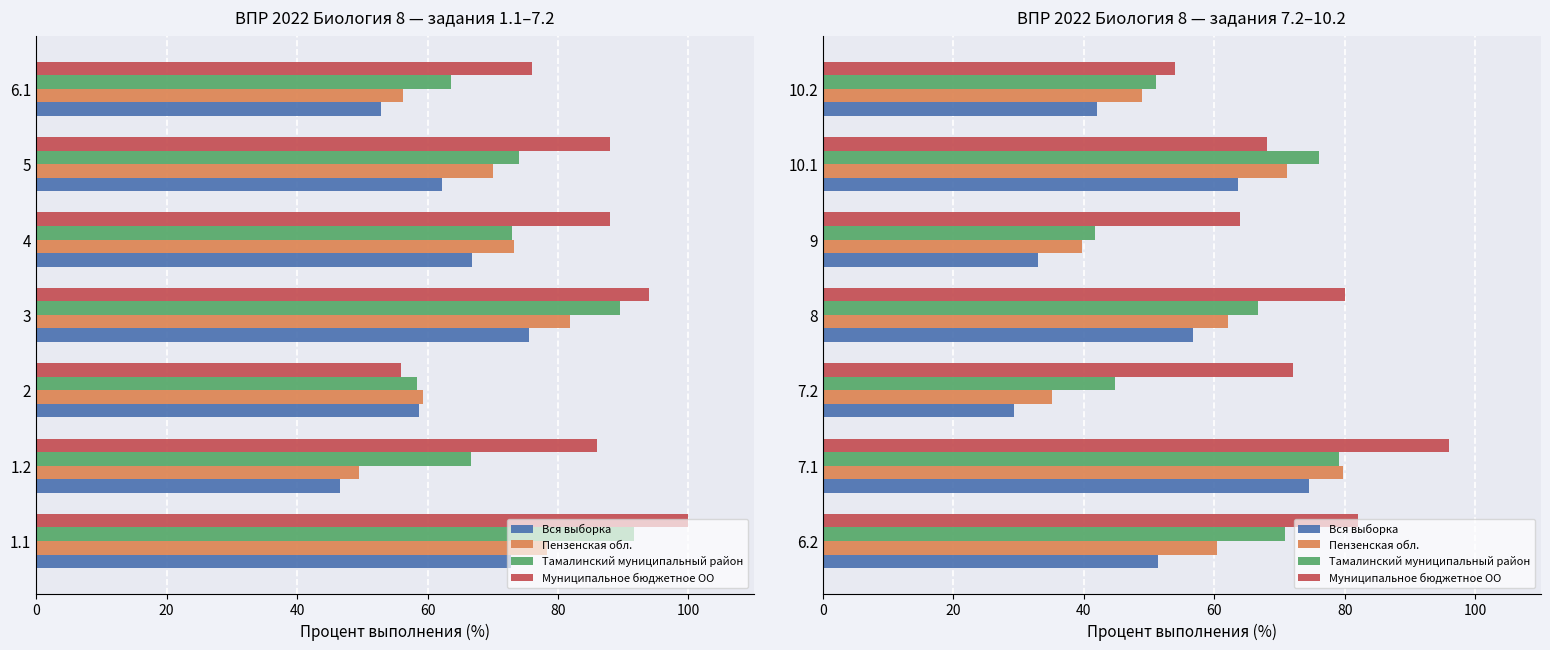

How many categories are shown in the chart?

7